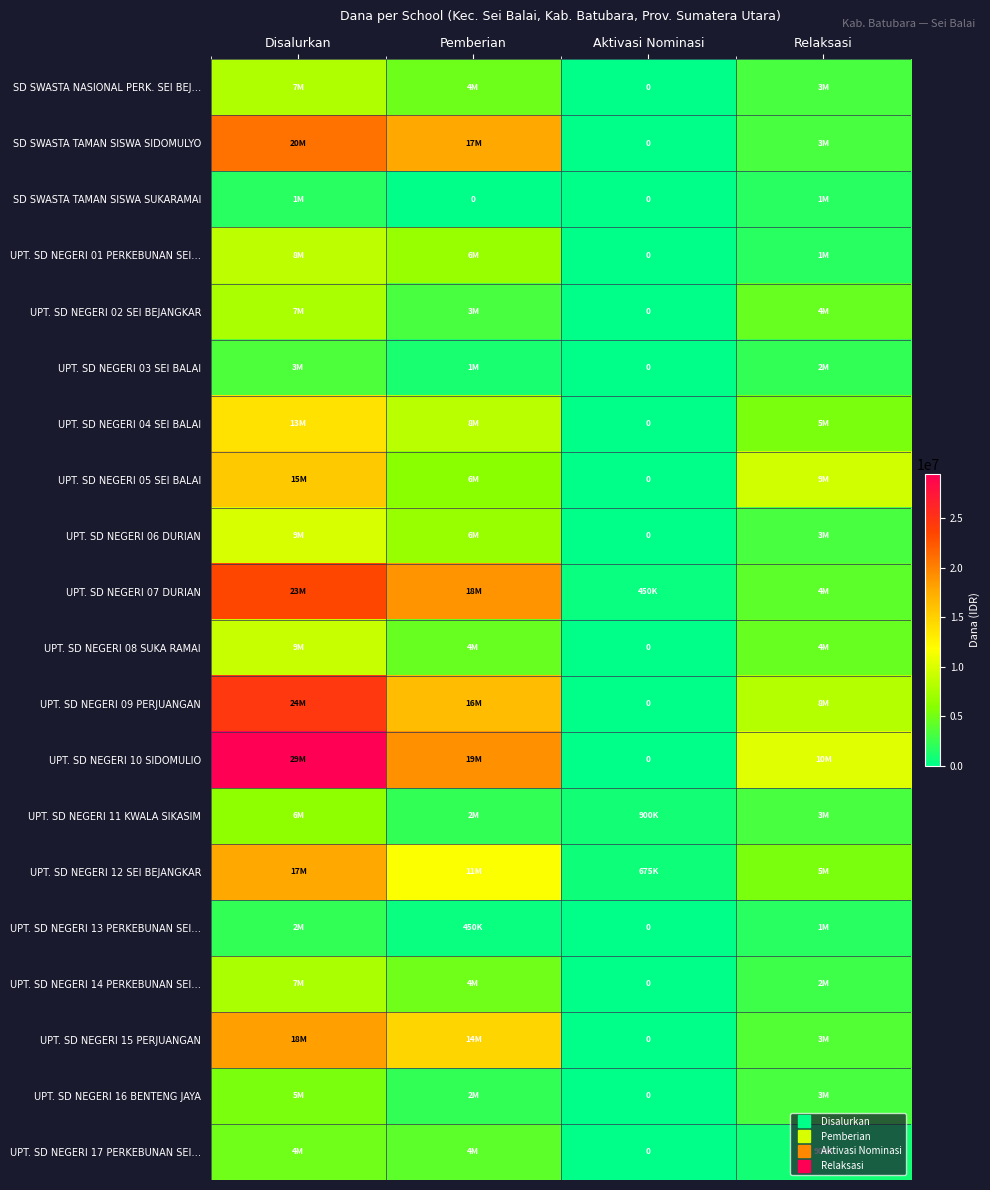

How many values in the SD SWASTA TAMAN SISWA SIDOMULYO series exceed 17775000?

1